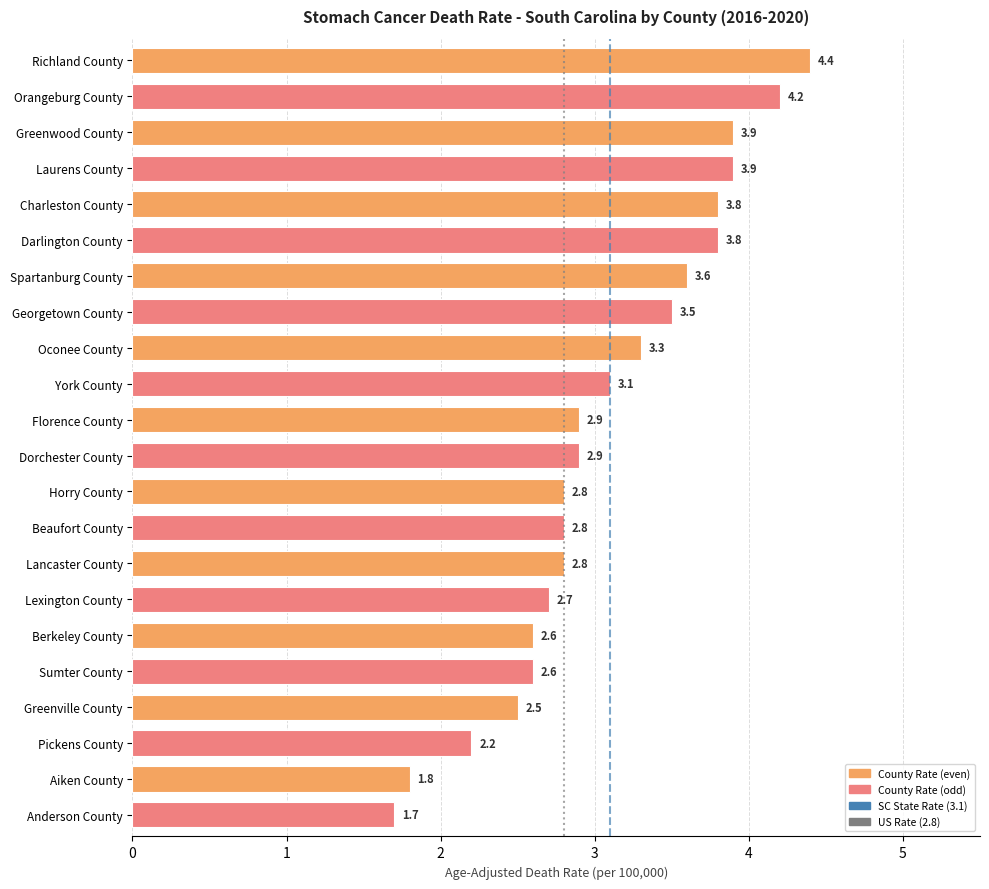

Is it true that the value at Horry County is 3.7?

False